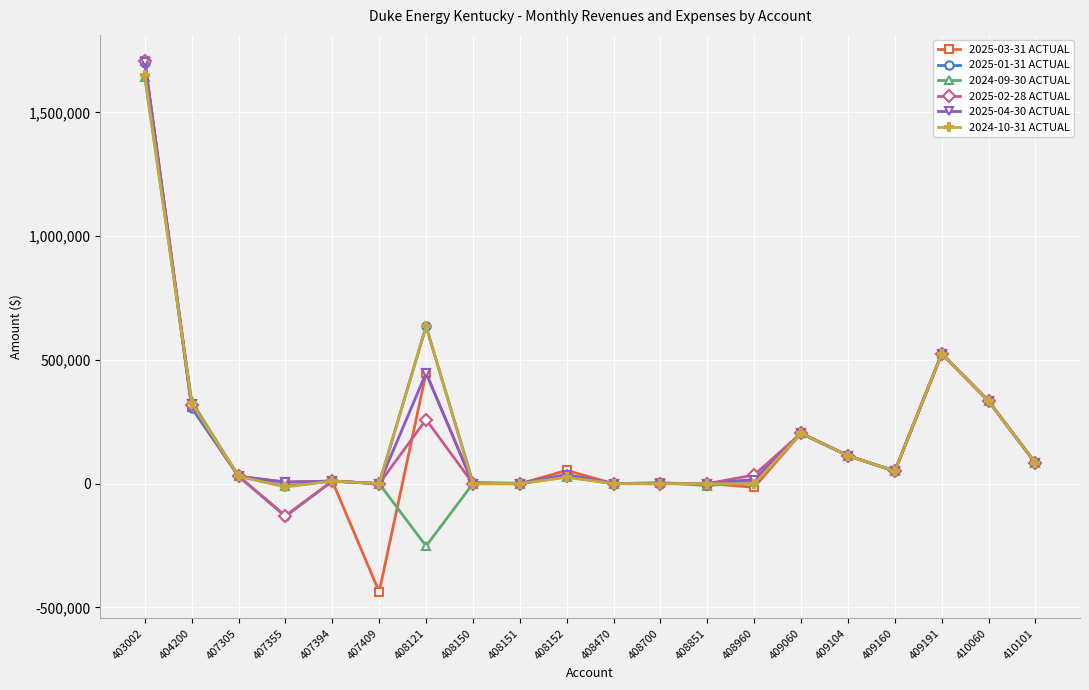

Where is 2025-04-30 ACTUAL nearest to the value 852596?

409191